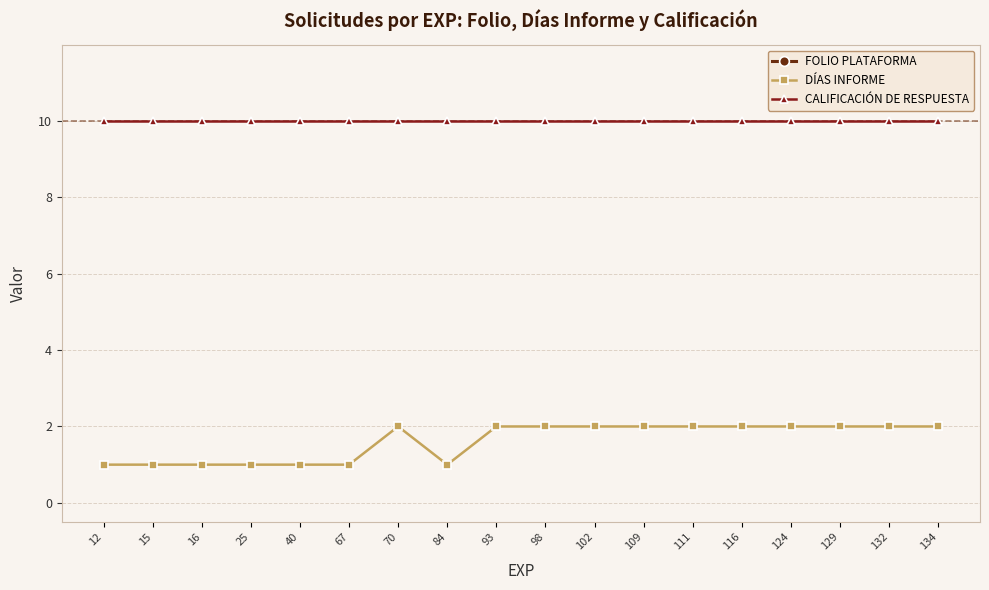

Is it true that CALIFICACIÓN DE RESPUESTA equals 10 at 40?

True